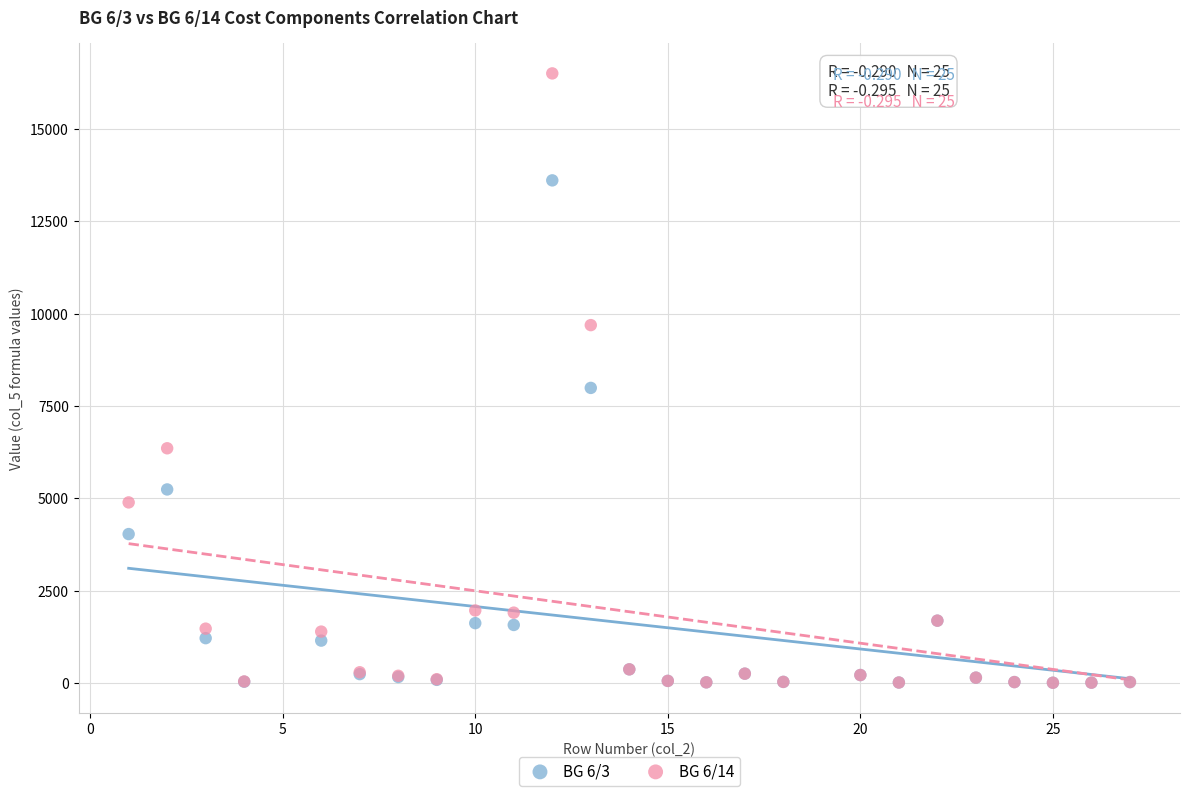

Across all series, what Y value is closest to 8256?

7990.2